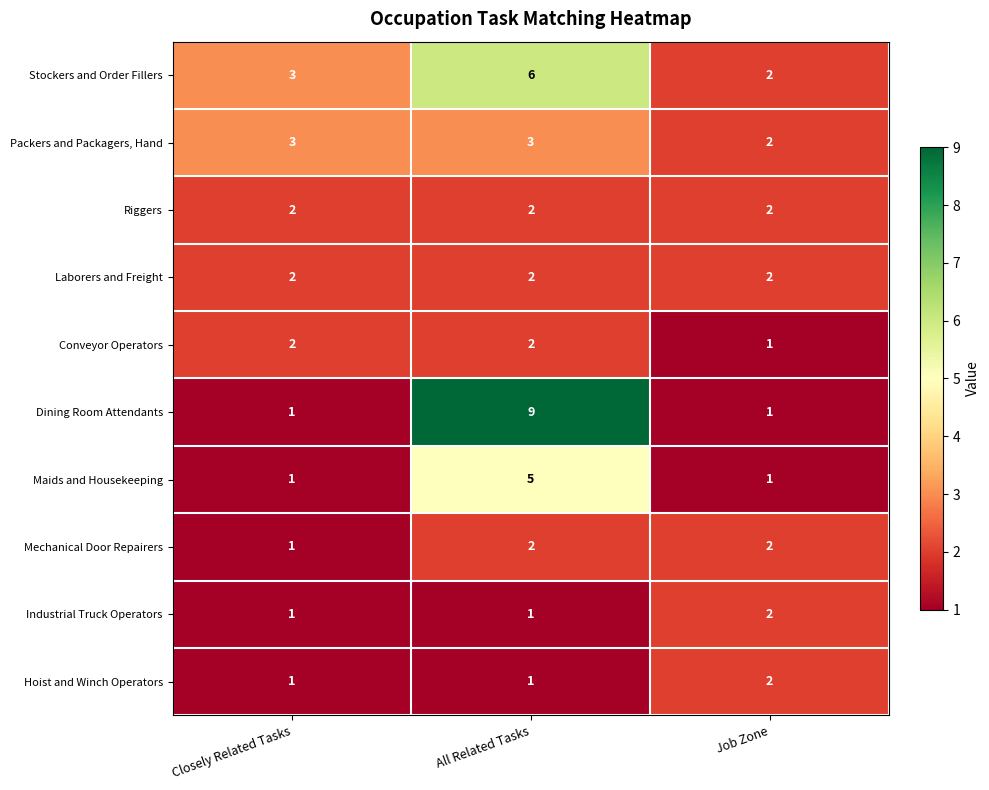

Reading left to right, extract all data points from this chart.

Stockers and Order Fillers: 3	6	2
Packers and Packagers, Hand: 3	3	2
Riggers: 2	2	2
Laborers and Freight: 2	2	2
Conveyor Operators: 2	2	1
Dining Room Attendants: 1	9	1
Maids and Housekeeping: 1	5	1
Mechanical Door Repairers: 1	2	2
Industrial Truck Operators: 1	1	2
Hoist and Winch Operators: 1	1	2